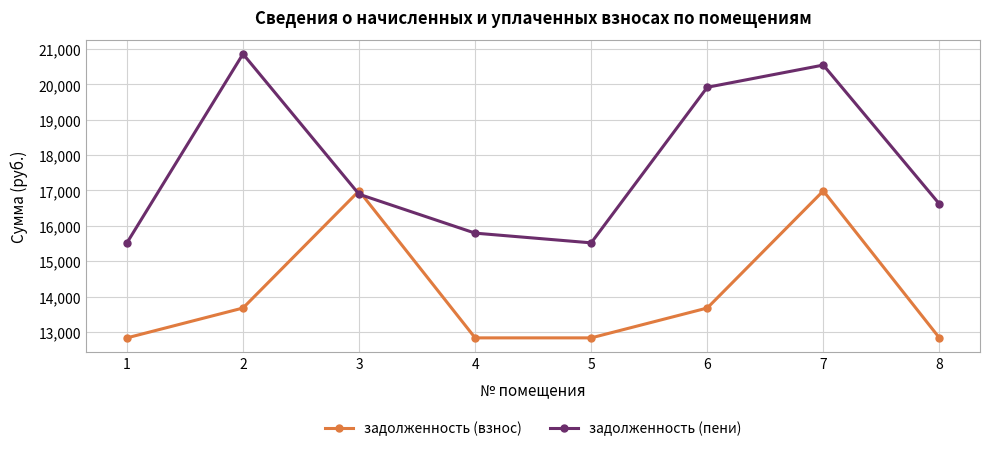

What is the sum of the задолженность (пени) values at 4 and 3?

32687.5